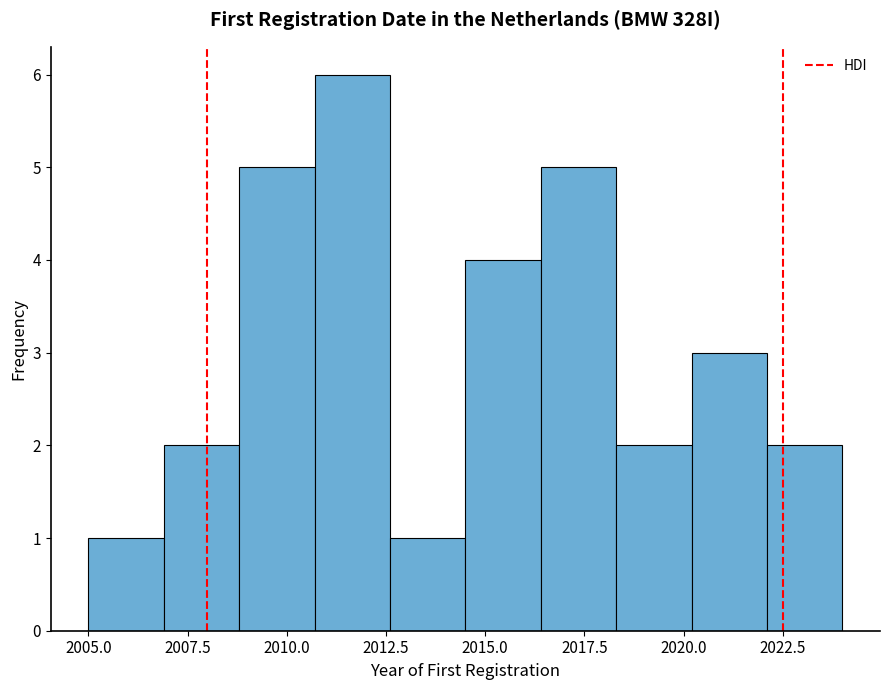

Around what value on the x-axis is the tallest bar? Give the approximate position of its centre, as read against the axis.

2011.5